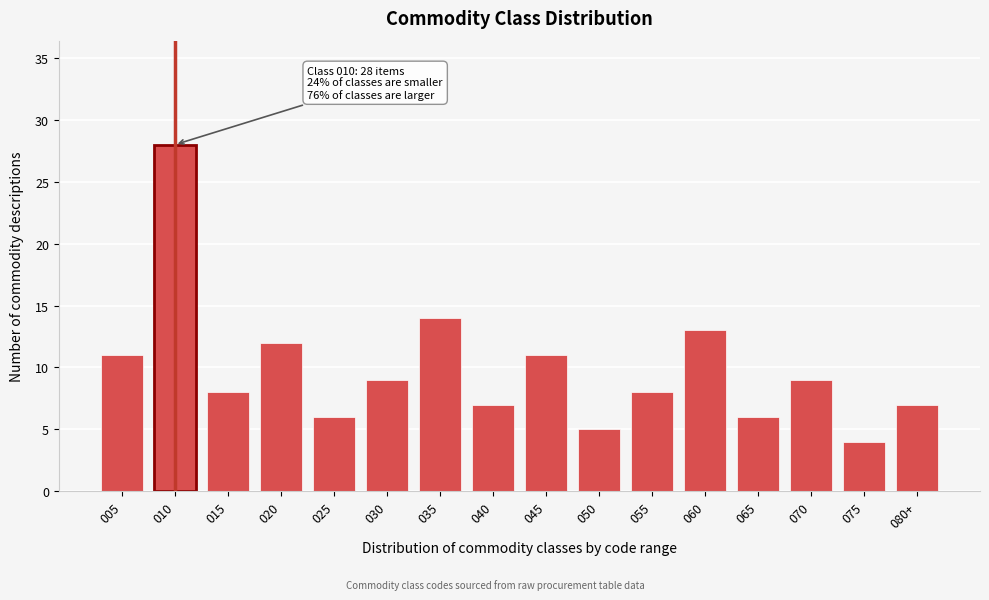

Reading right to left, what are all the values shown in this chart?

080+=7	075=4	070=9	065=6	060=13	055=8	050=5	045=11	040=7	035=14	030=9	025=6	020=12	015=8	010=28	005=11